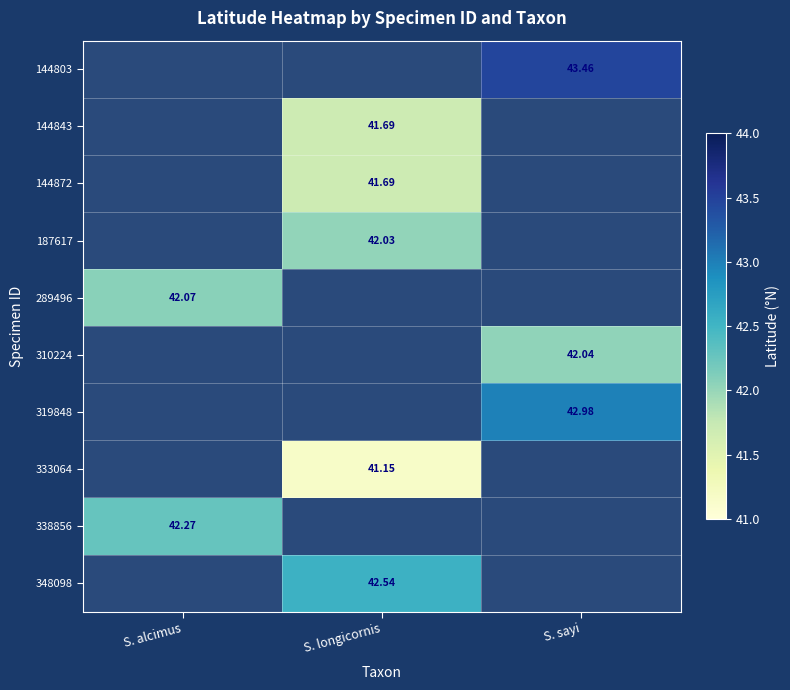

How many data points in 187617 are above 42?

1